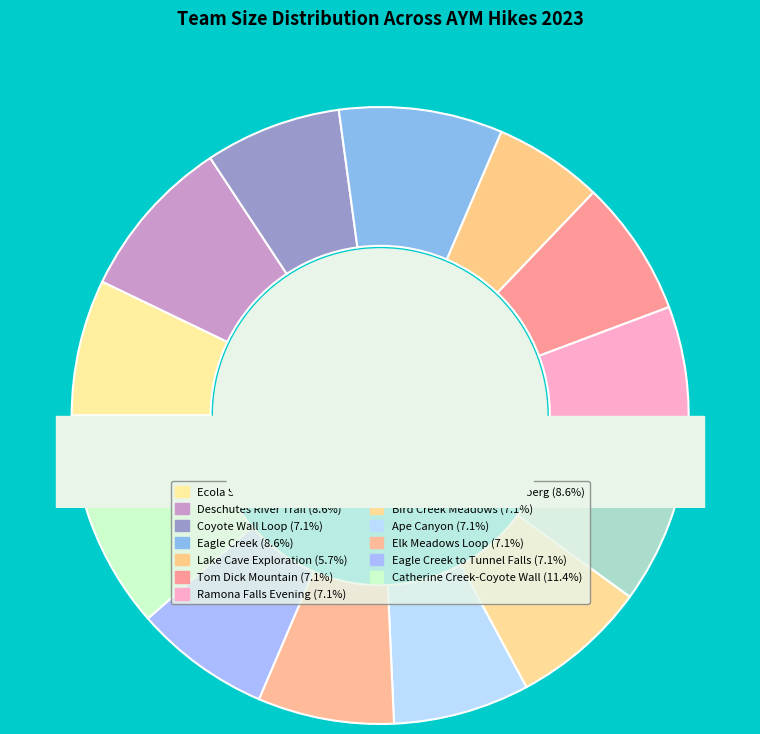

Is there a majority slice in this chart?

No